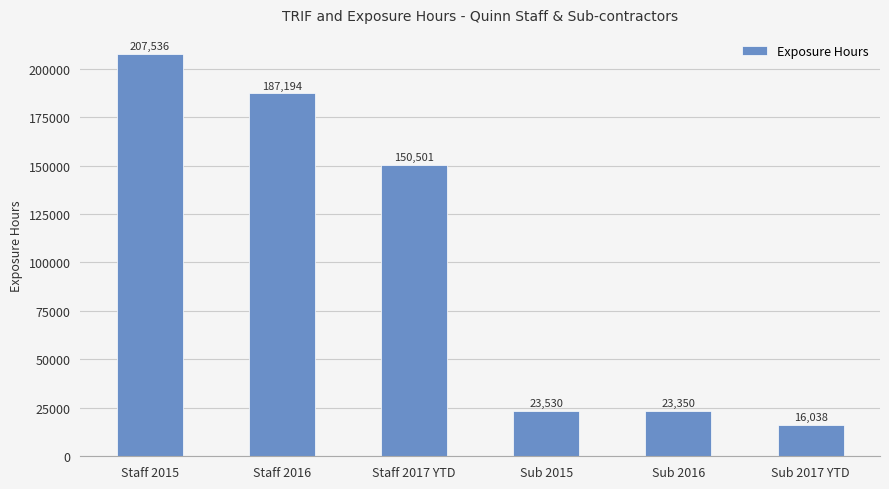

Reading left to right, transcribe all the data shown in this chart.

Staff 2015=207536	Staff 2016=187194	Staff 2017 YTD=150501	Sub 2015=23530	Sub 2016=23350	Sub 2017 YTD=16038